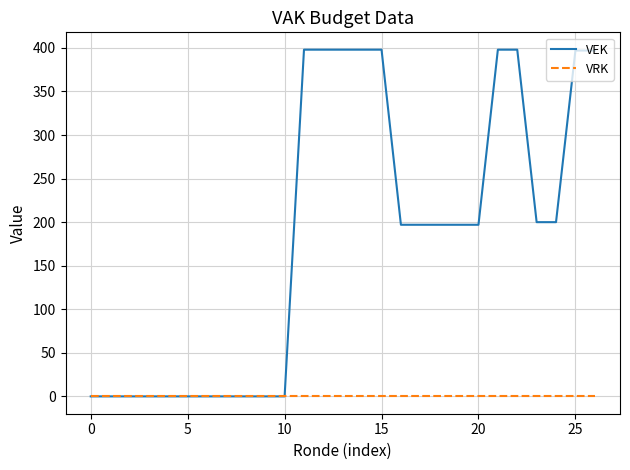

Which series has the widest spread of values?

VEK